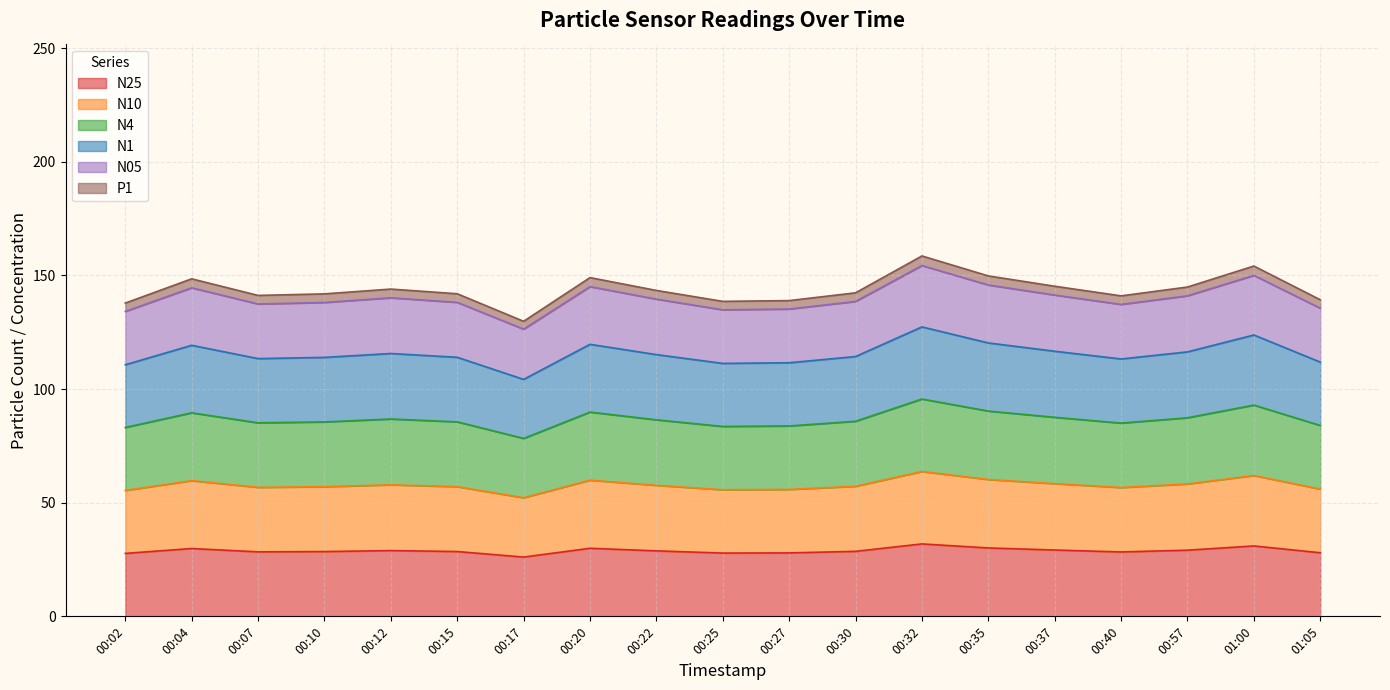

The N4 series shows 27.4 at 00:20. True or false?

False